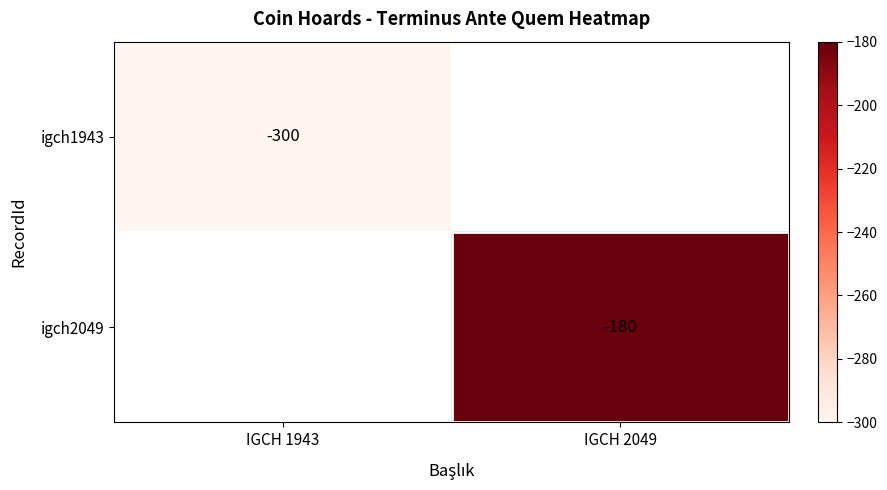

Is the value of igch2049 at IGCH 2049 greater than the value of igch1943 at IGCH 1943?

Yes